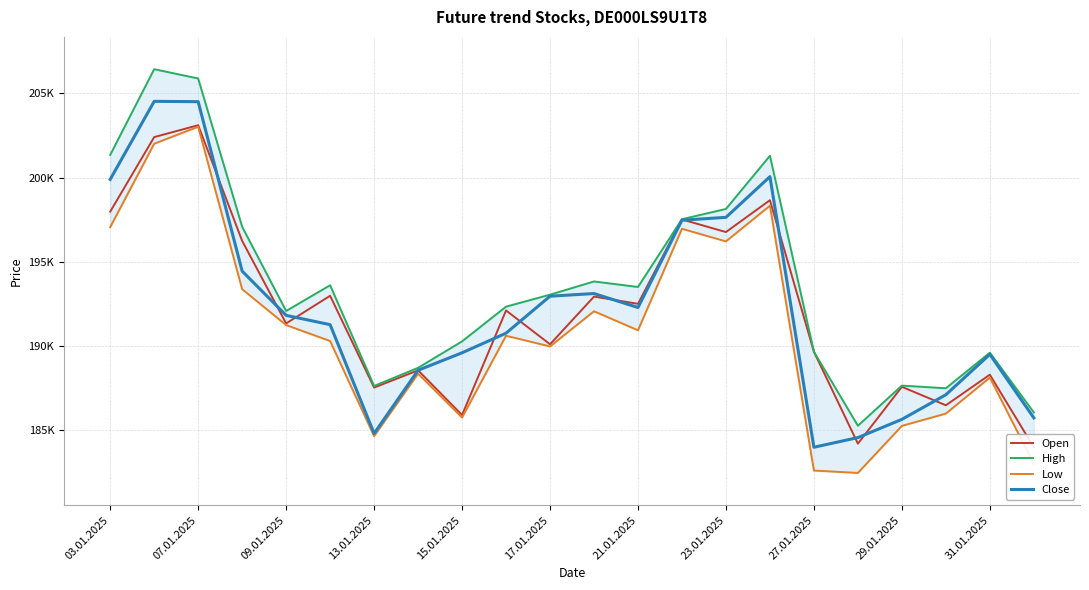

What are all the series names shown in the legend?

Open, High, Low, Close